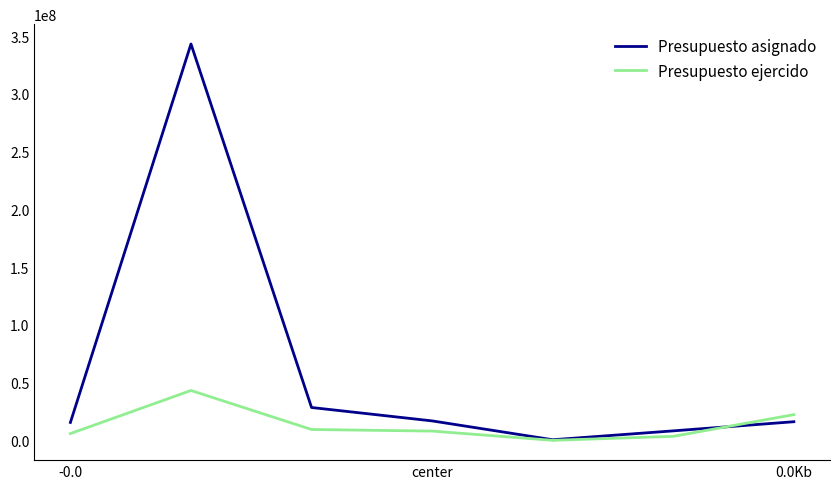

List the series in order of their peak value, highest first.

Presupuesto asignado, Presupuesto ejercido